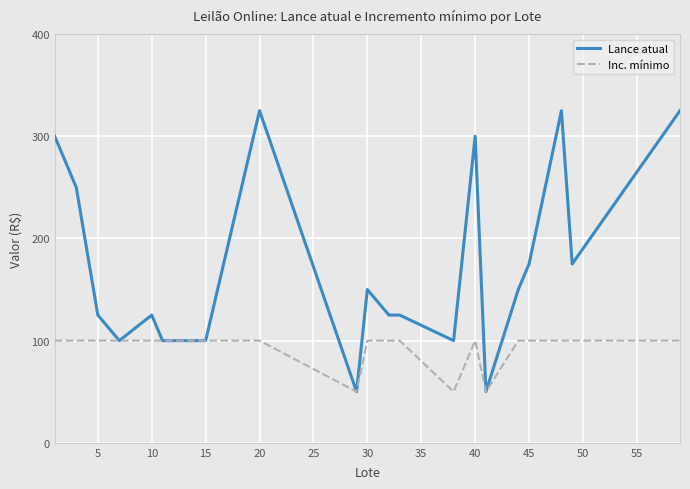

What is the smallest value displayed?

50